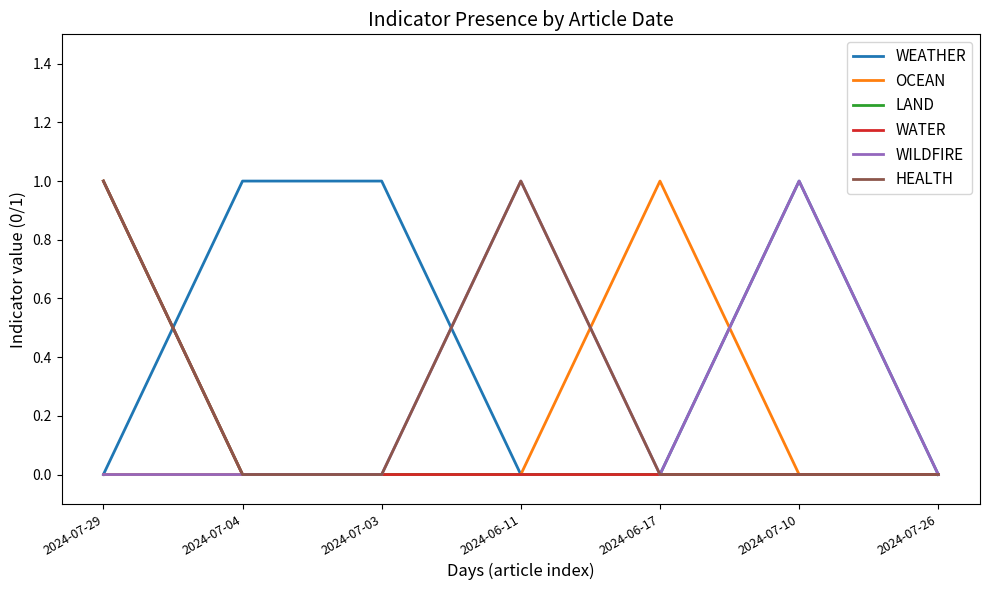

At which category is the sum across all series the highest?

2024-07-29